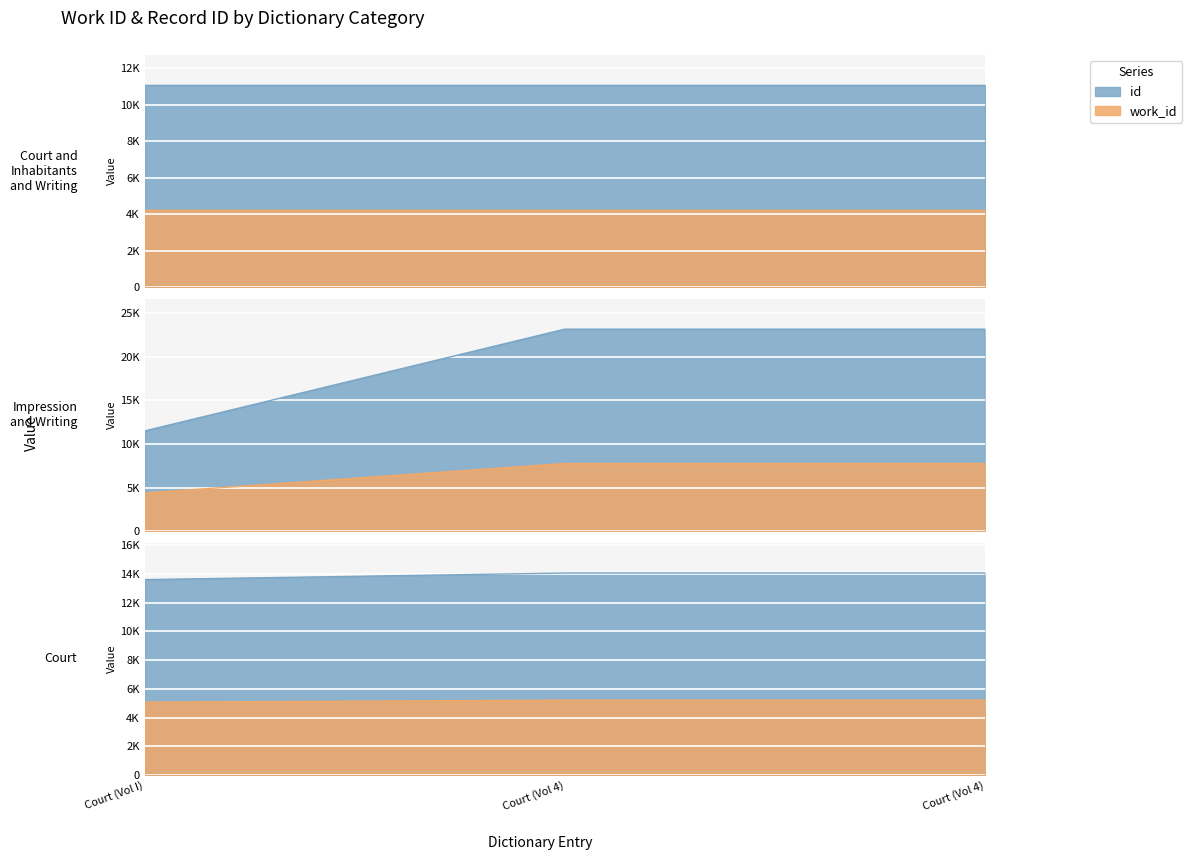

Is it true that work_id equals 5070 at Court (Vol I)?

True